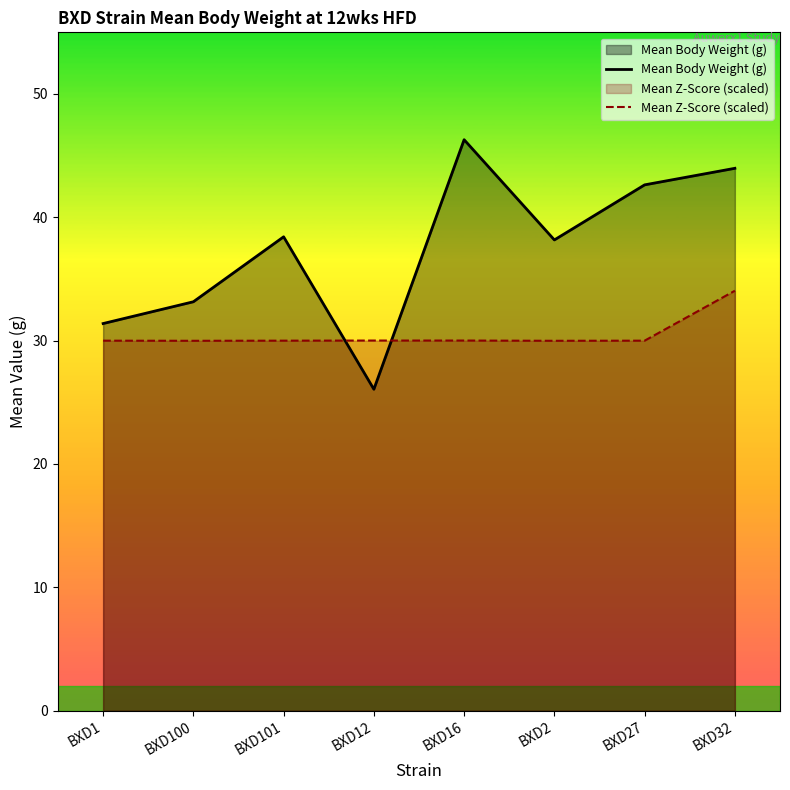

What is the label of the 3rd point from the left?

BXD101